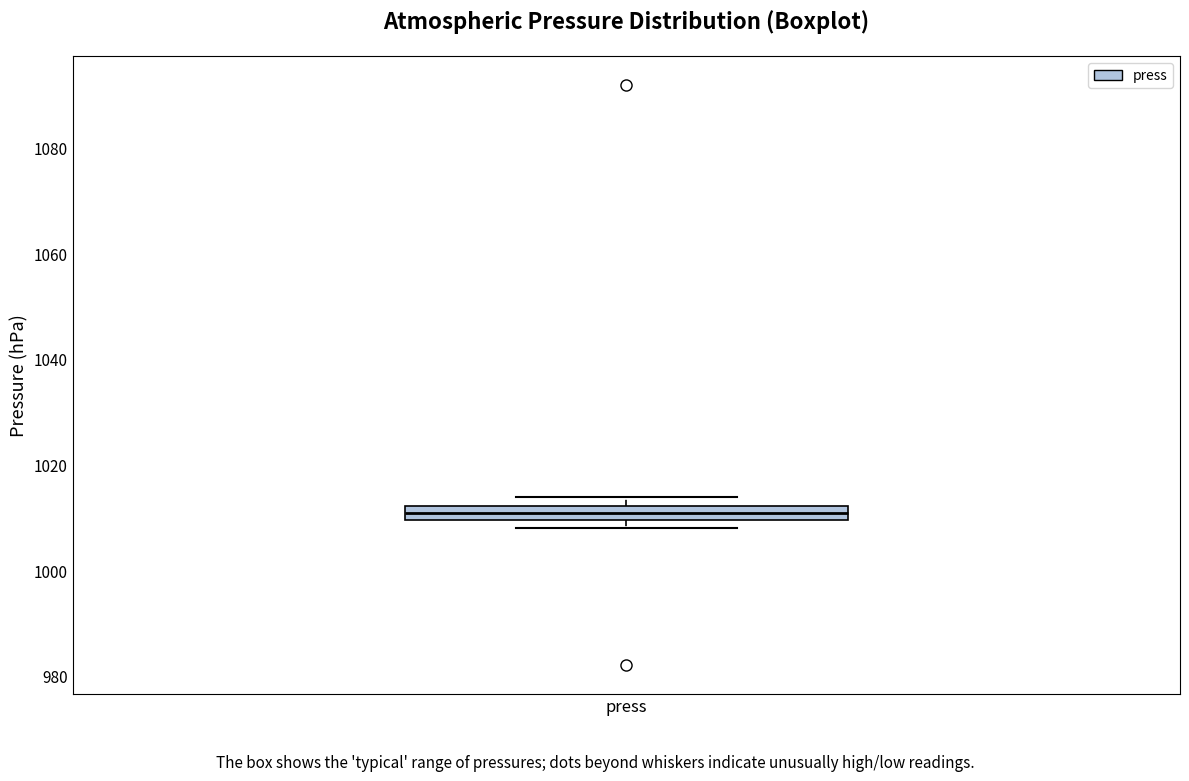

Where is the lower edge of the box for press on the y-axis? The values are not printed on the chart, so give them approximately, as read against the axis.

1010